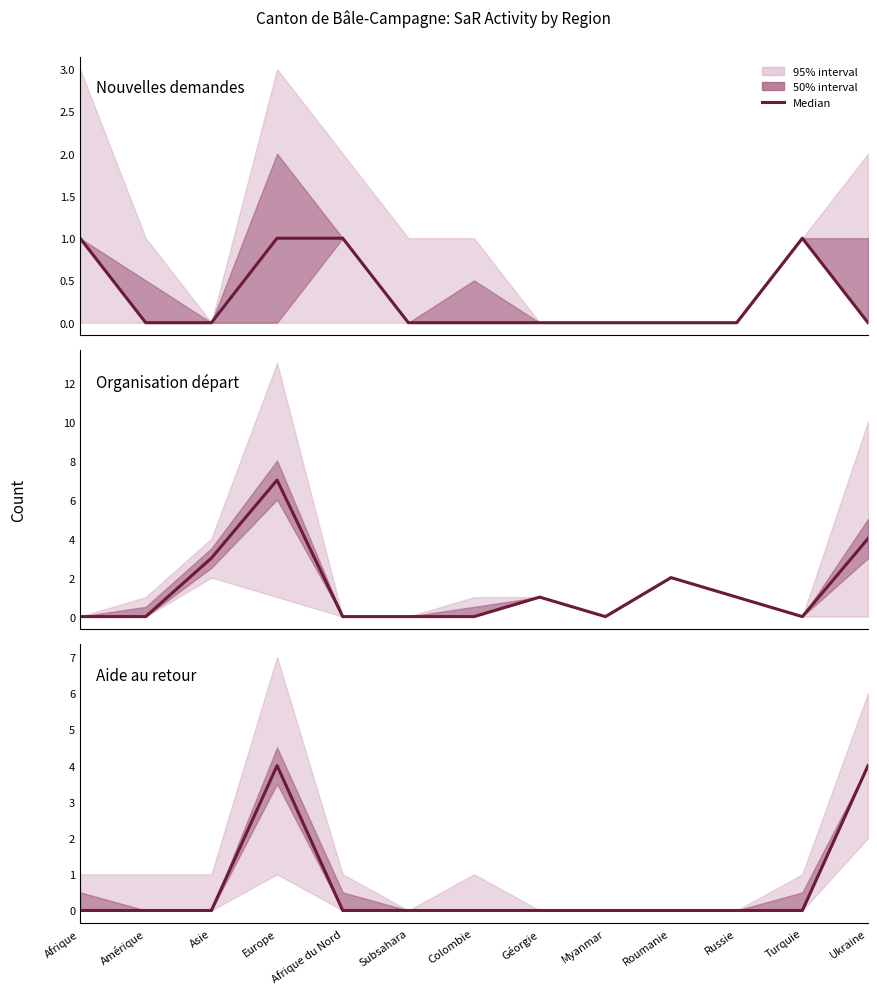

Is the value of Nouvelles demandes at Turquie greater than the value of Aide au retour at Amérique?

Yes